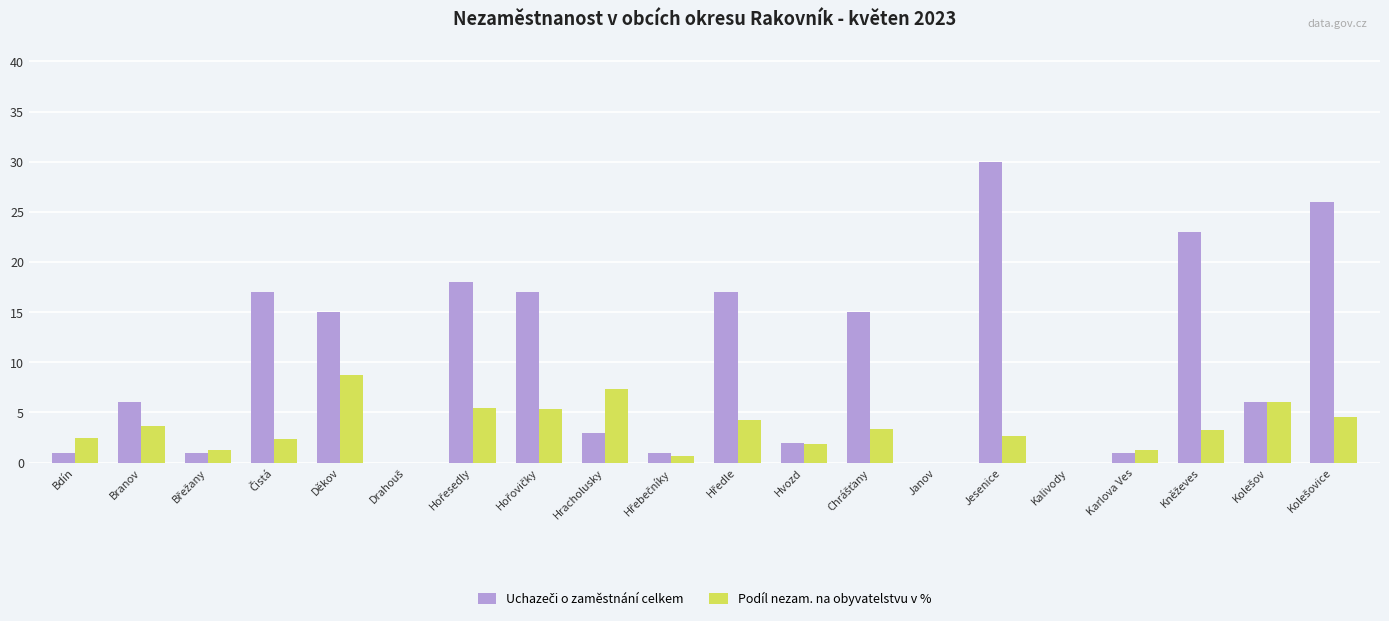

At which category is the sum across all series the highest?

Jesenice